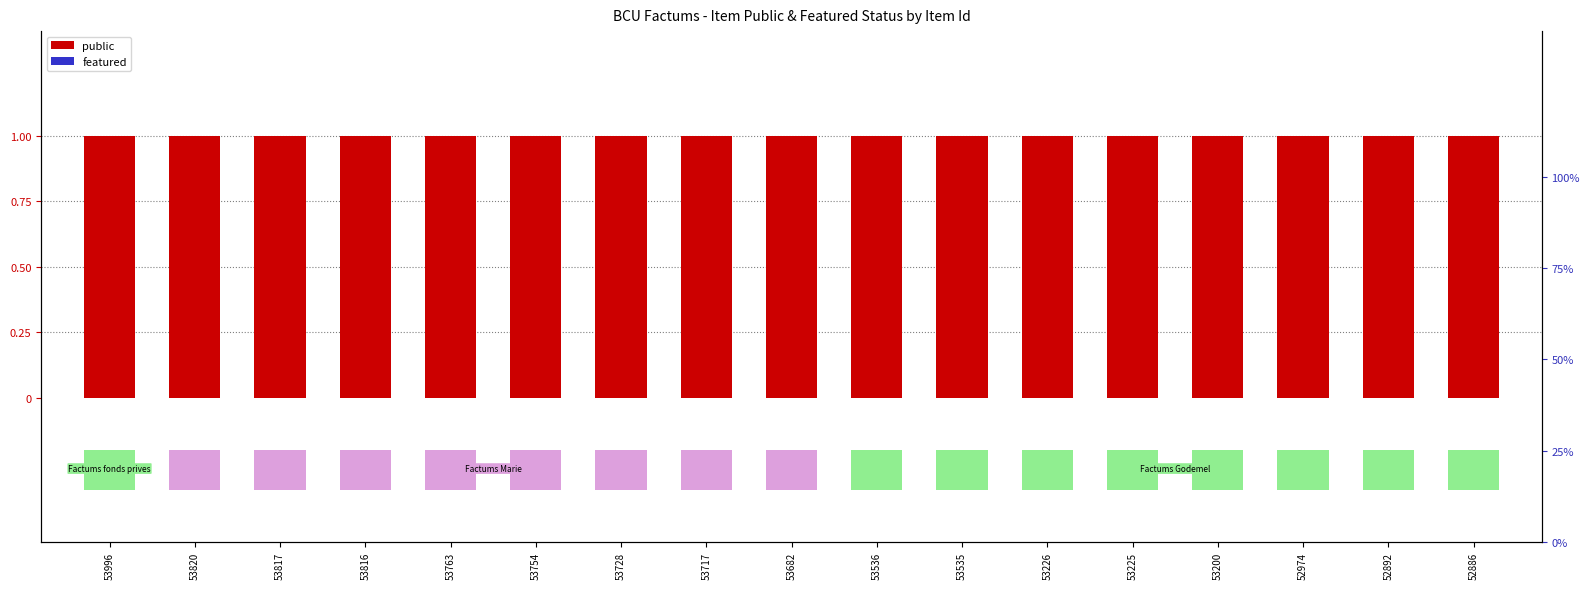

Rank the series by their maximum value, from lowest to highest.

featured, public